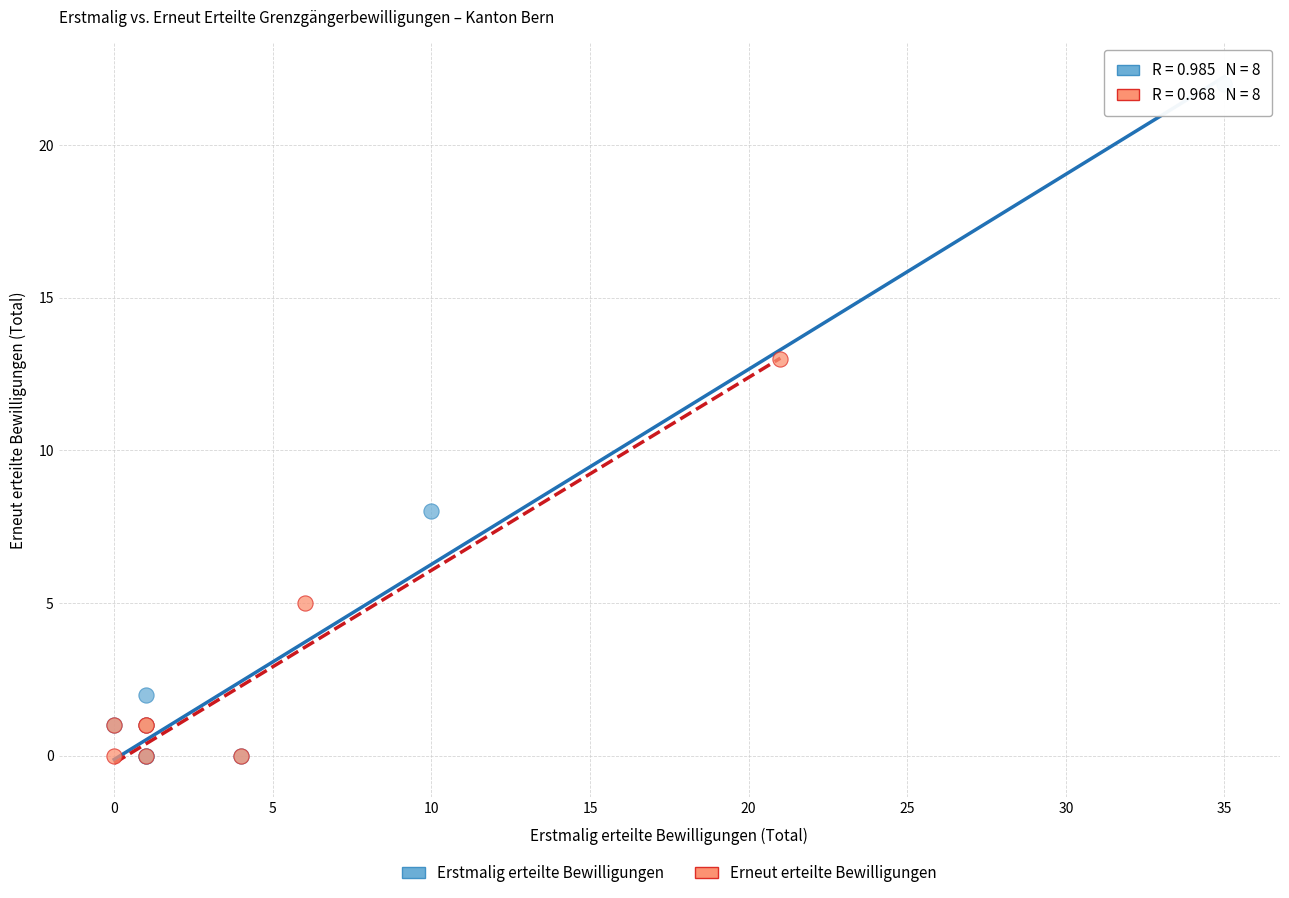

Which series contains the highest Y value?

Erstmalig erteilte Bewilligungen